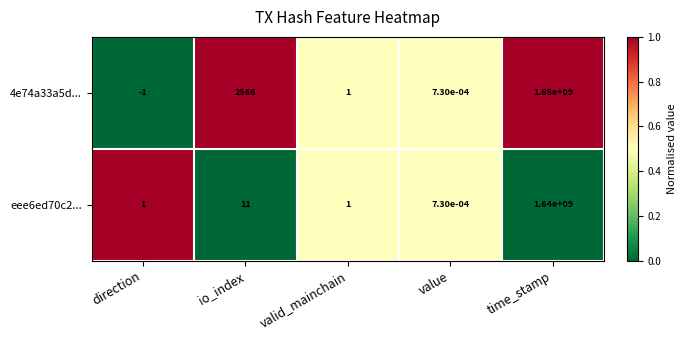

At which label is 4e74a33a5d... closest to 824999999?

io_index